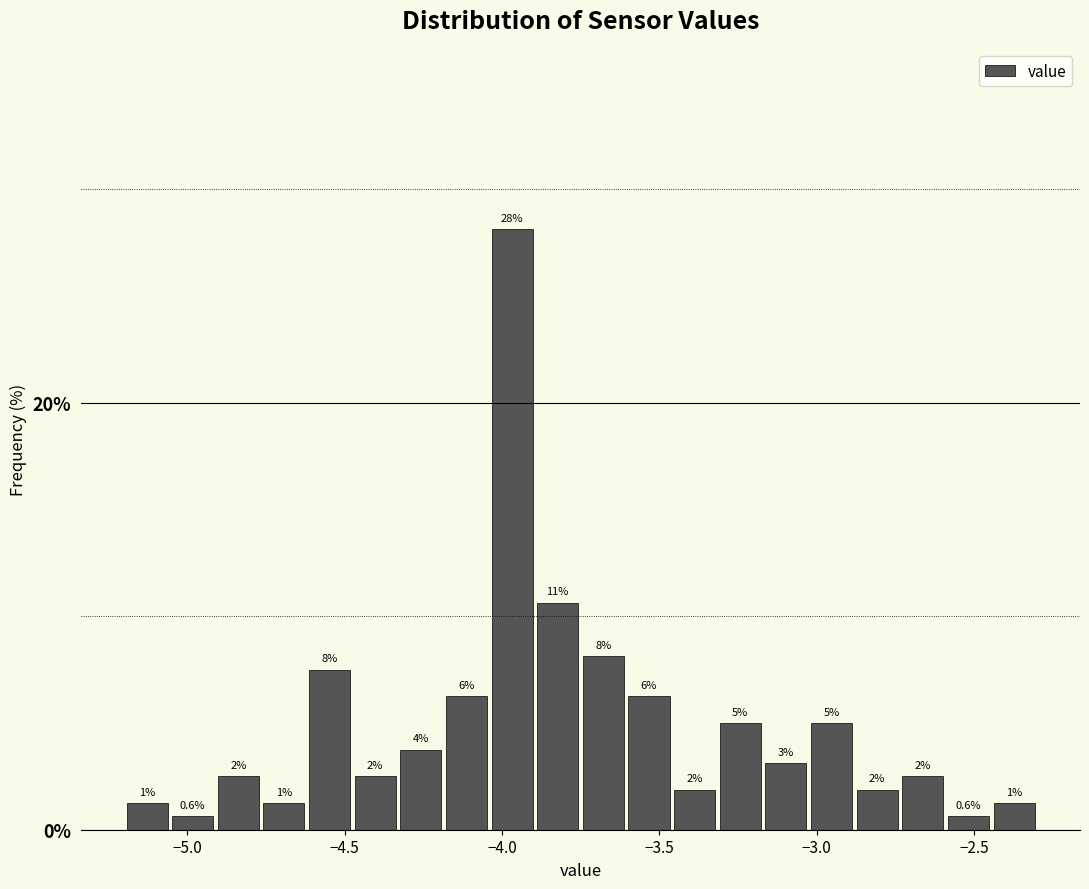

Around what value on the x-axis is the tallest bar? Give the approximate position of its centre, as read against the axis.

-3.95